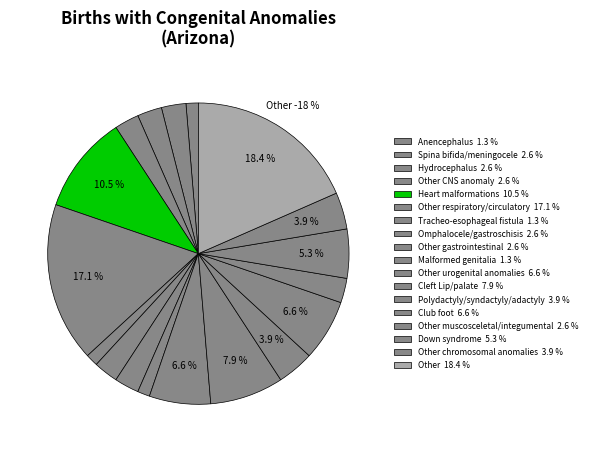

To the nearest percent, what is the average slice percentage?

6%